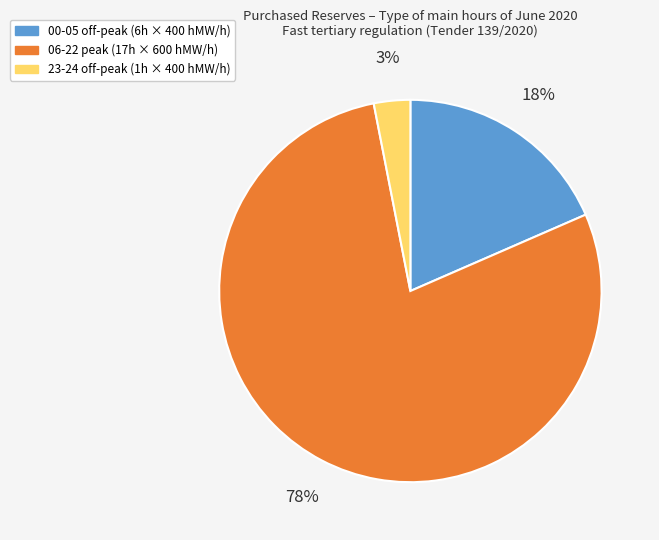

Is there any slice that represents more than half of the pie?

Yes